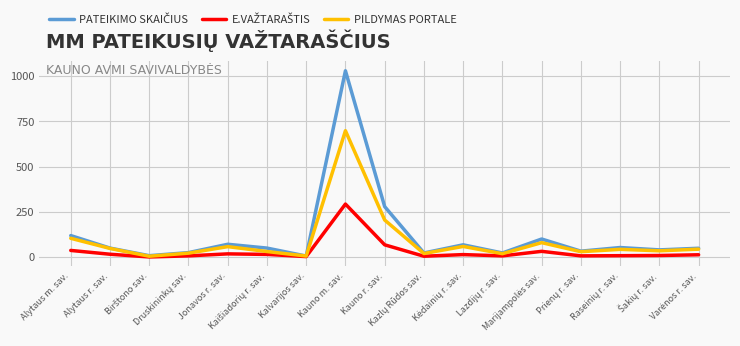

How many lines are shown in the chart?

3